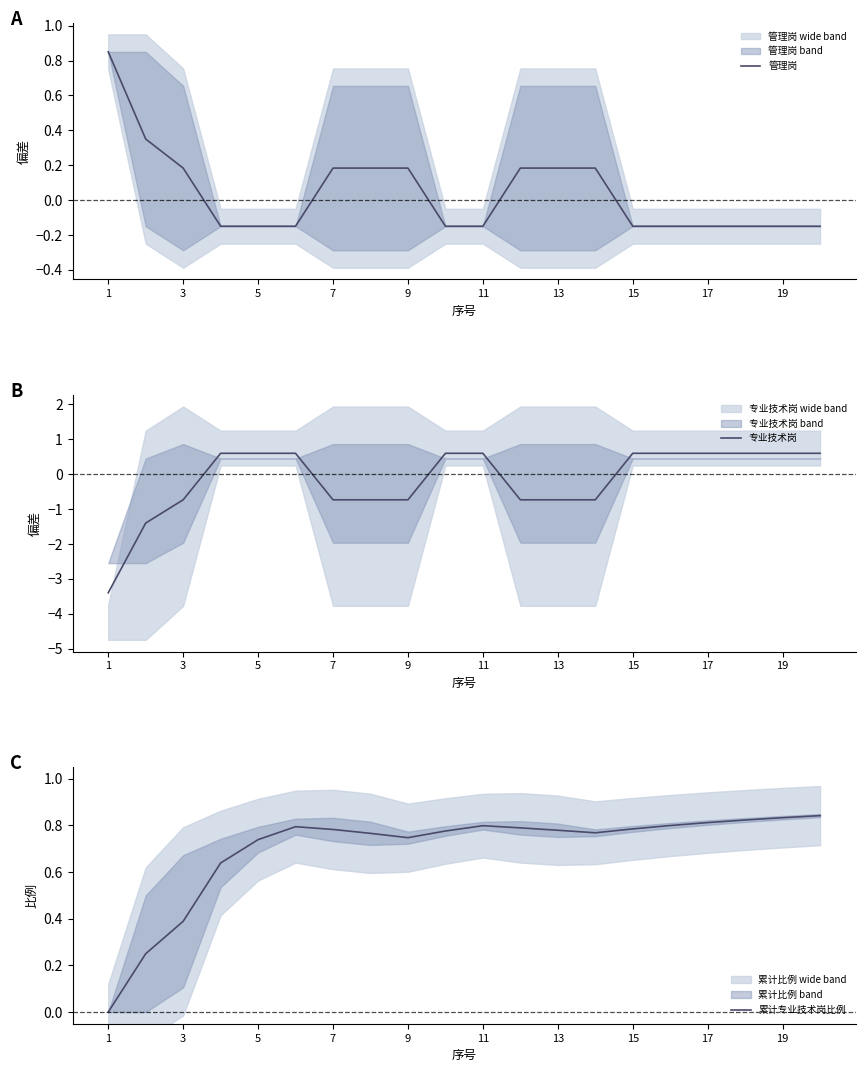

What are all the series names shown in the legend?

管理岗, 专业技术岗, 累计专业技术岗比例